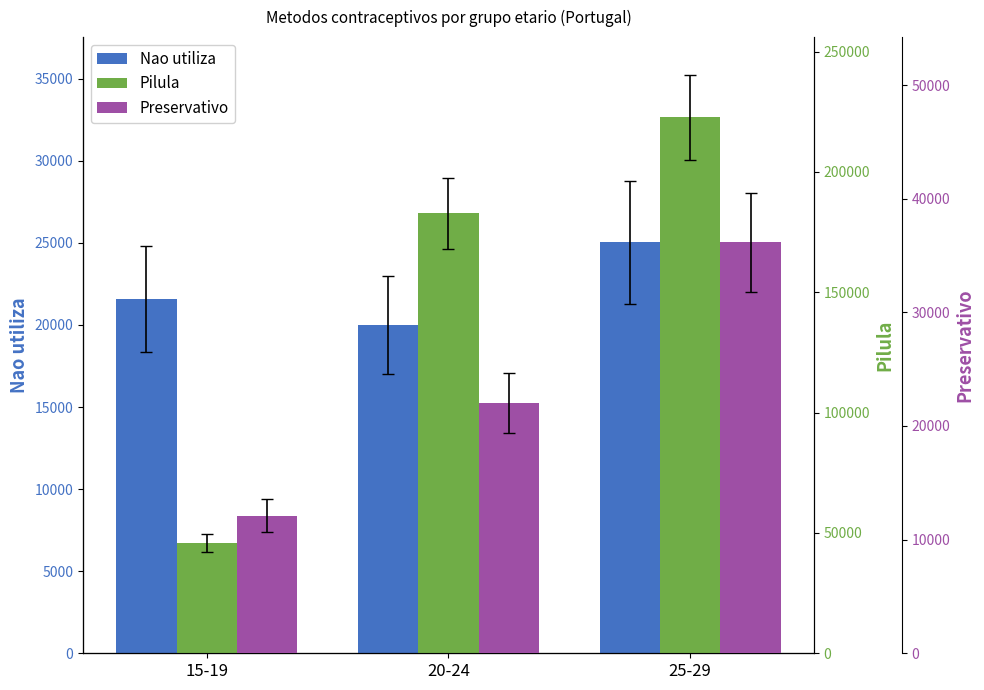

What is the difference between the Preservativo values at 20-24 and 25-29?

14087.9